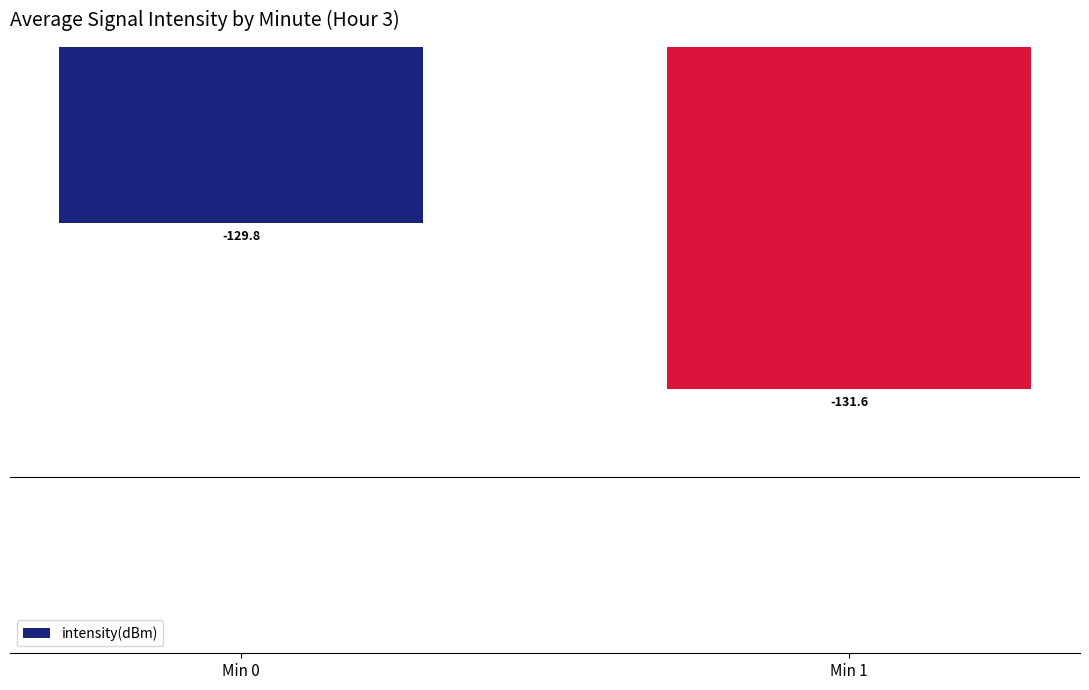

The value at Min 0 is -129.8. True or false?

True